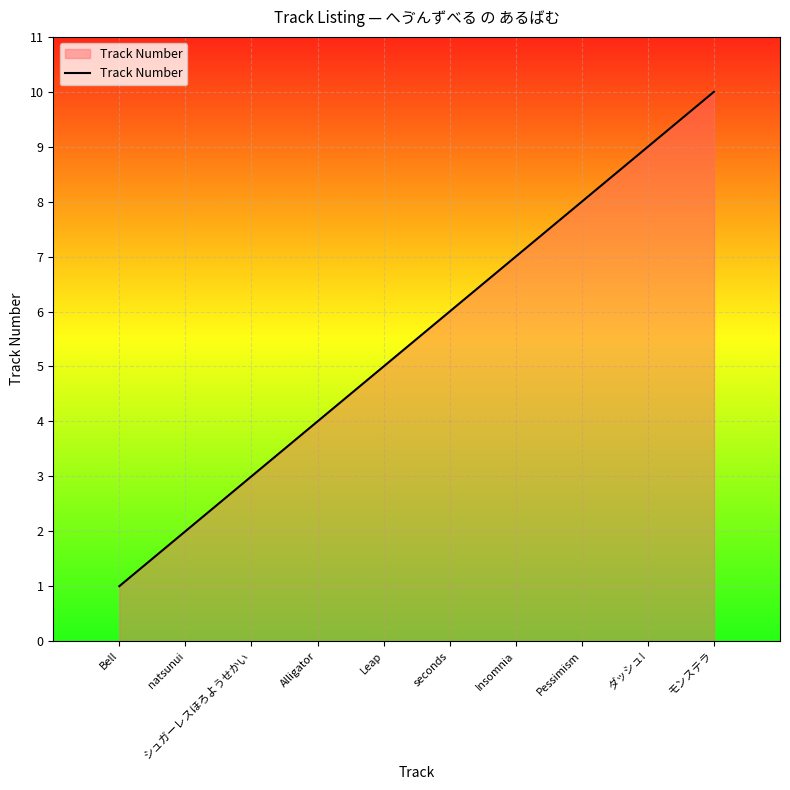

Reading left to right, list all the values displayed in this chart.

1	2	3	4	5	6	7	8	9	10